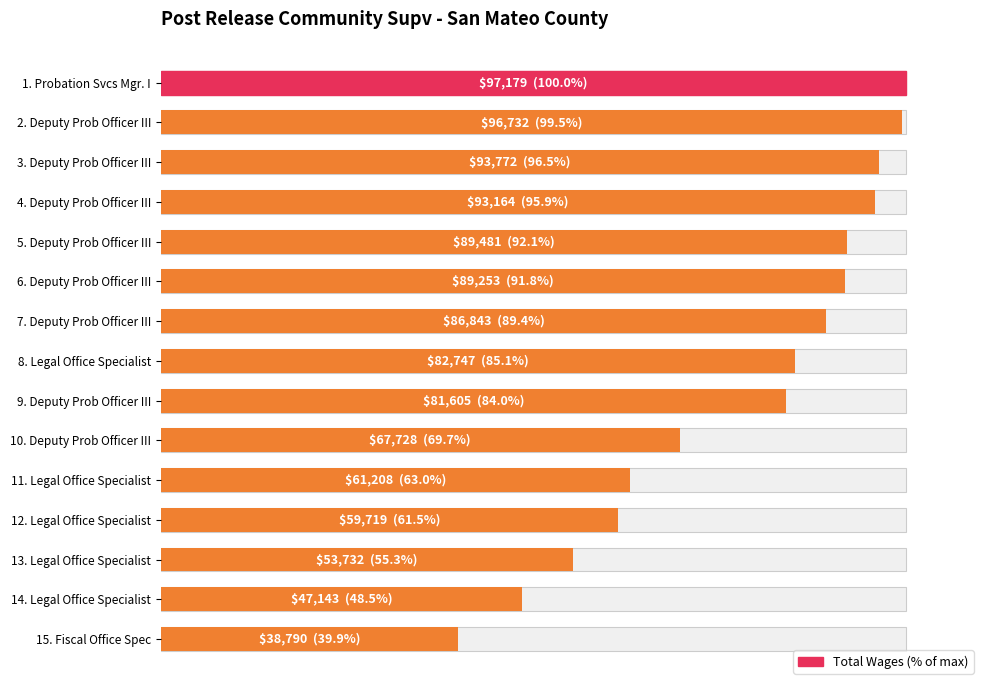

How many bars are there in total?

15